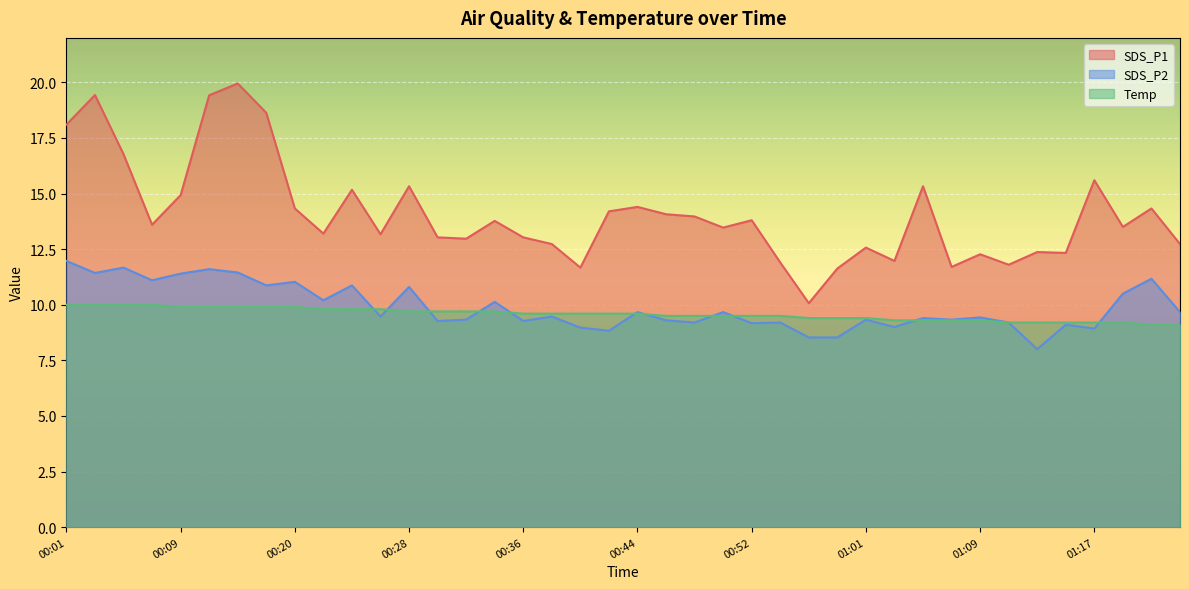

Between 00:03 and 00:36, which series saw the biggest shift?

SDS_P1